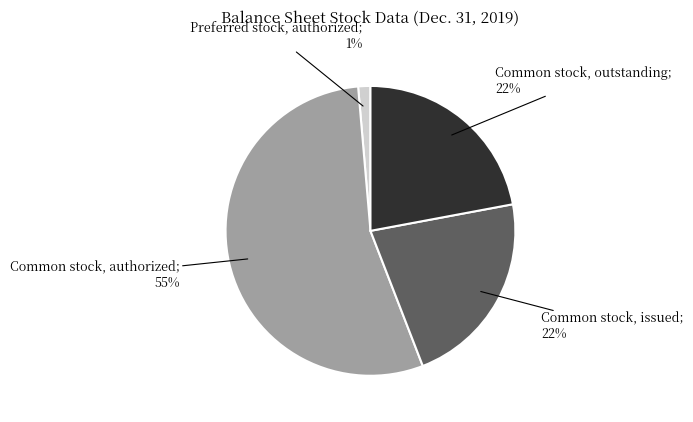

Is there any slice that represents more than half of the pie?

Yes